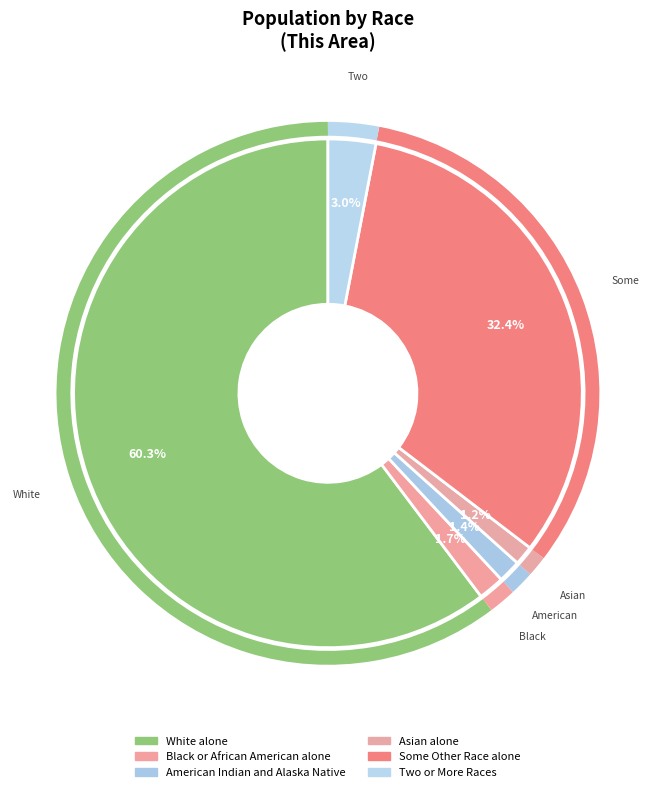

Count the number of slices in the pie.

6